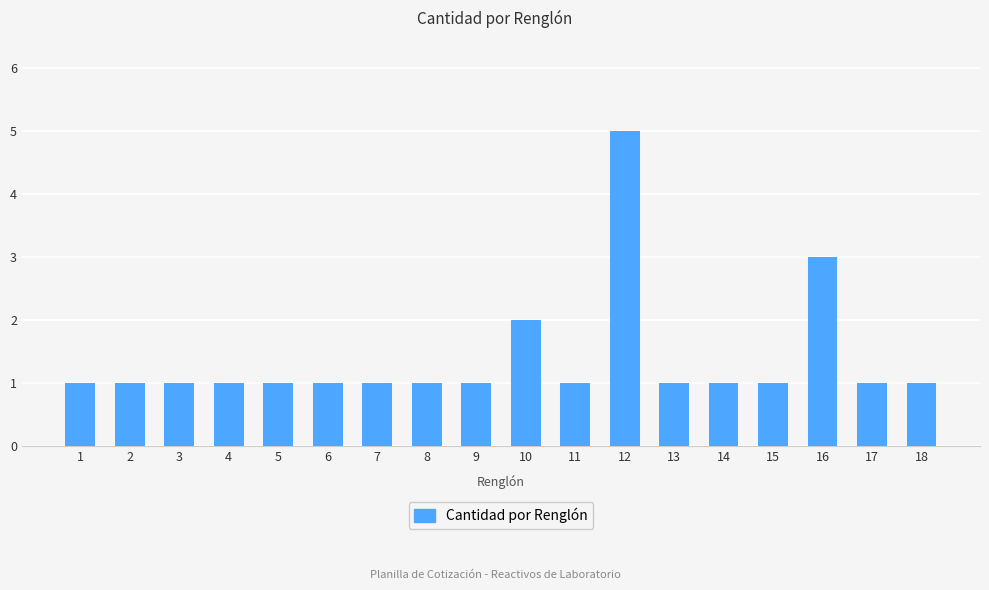

What value does the data have at 13?

1